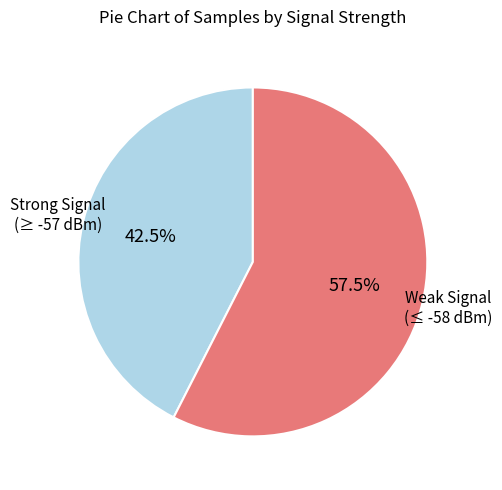

Is there a majority slice in this chart?

Yes